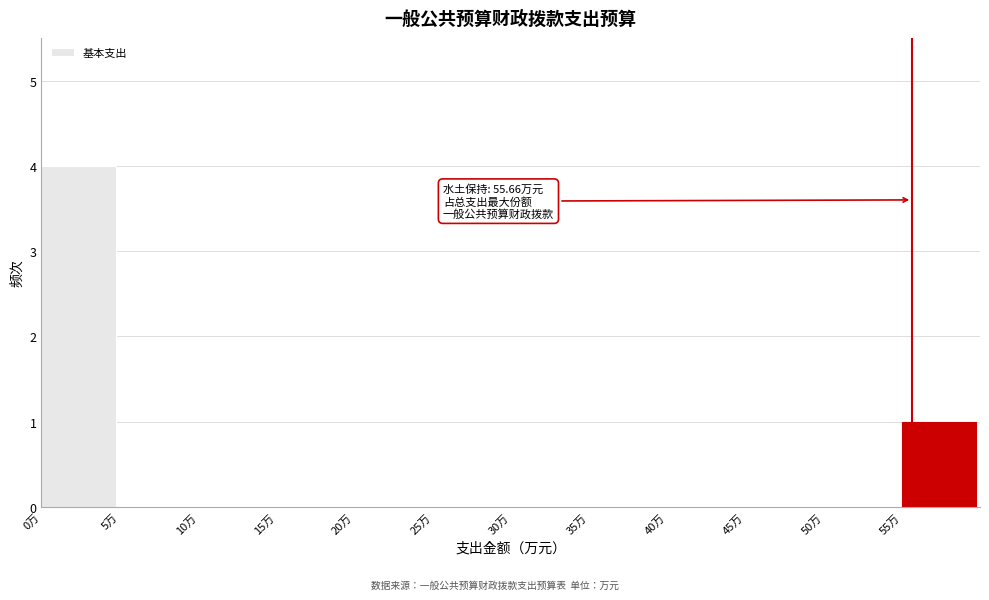

Which range on the x-axis has the tallest bar?

0 to 5